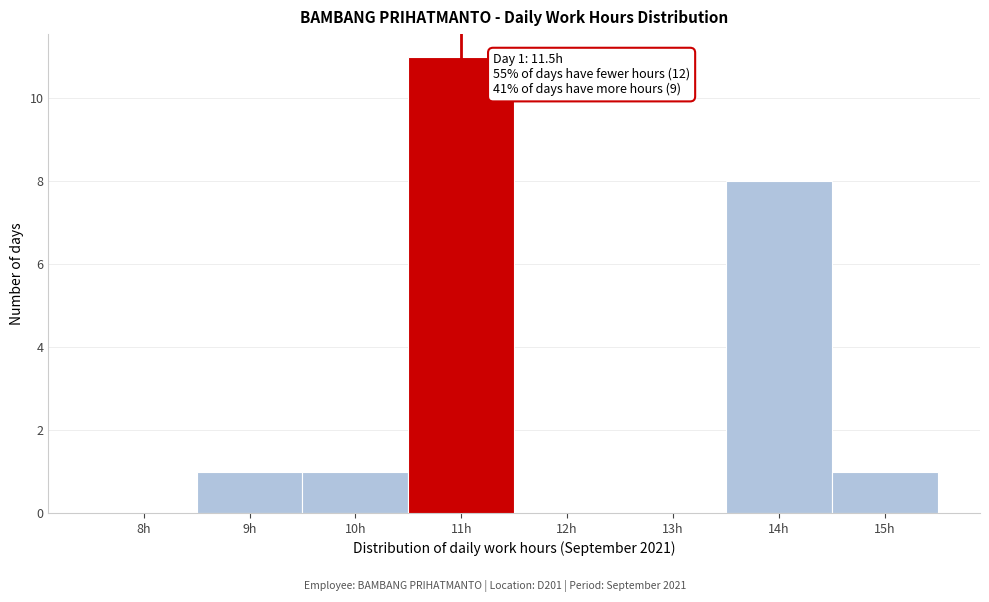

Reading left to right, list all the values displayed in this chart.

8h=0	9h=1	10h=1	11h=11	12h=0	13h=0	14h=8	15h=1